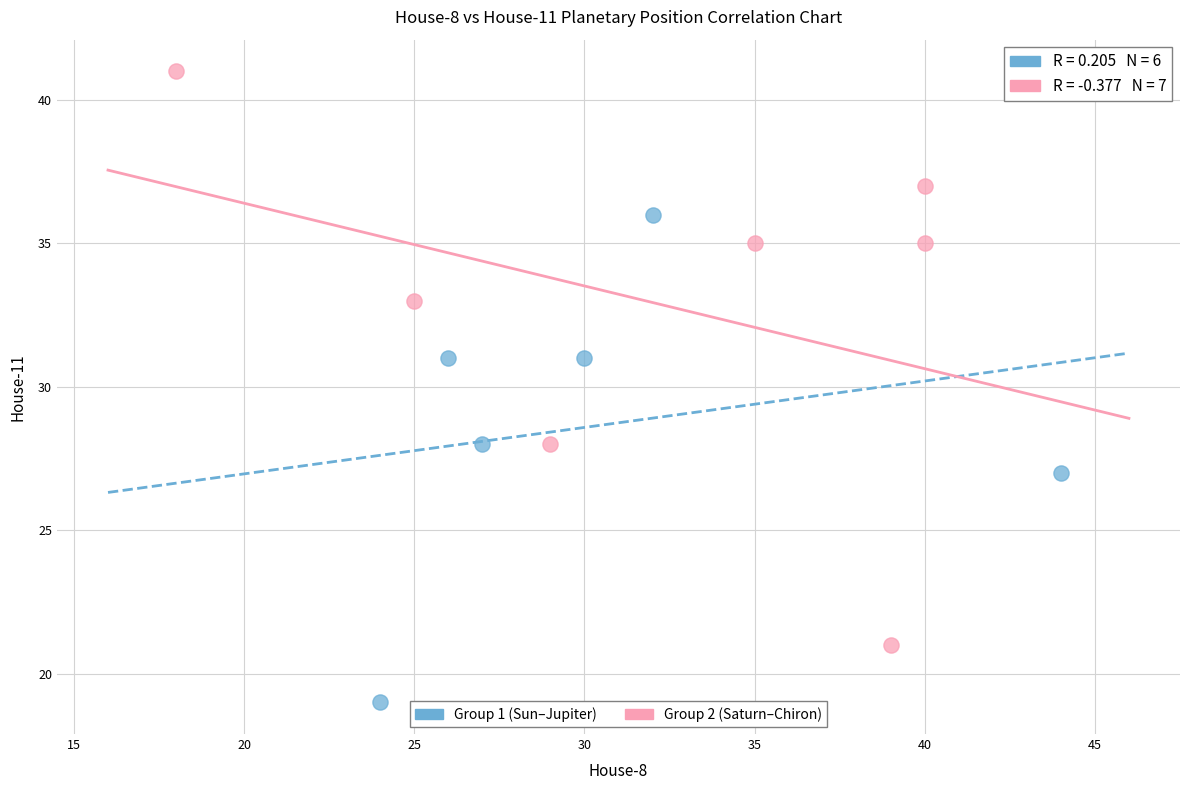

Which series reaches the maximum Y coordinate?

Group 2 (Saturn–Chiron)